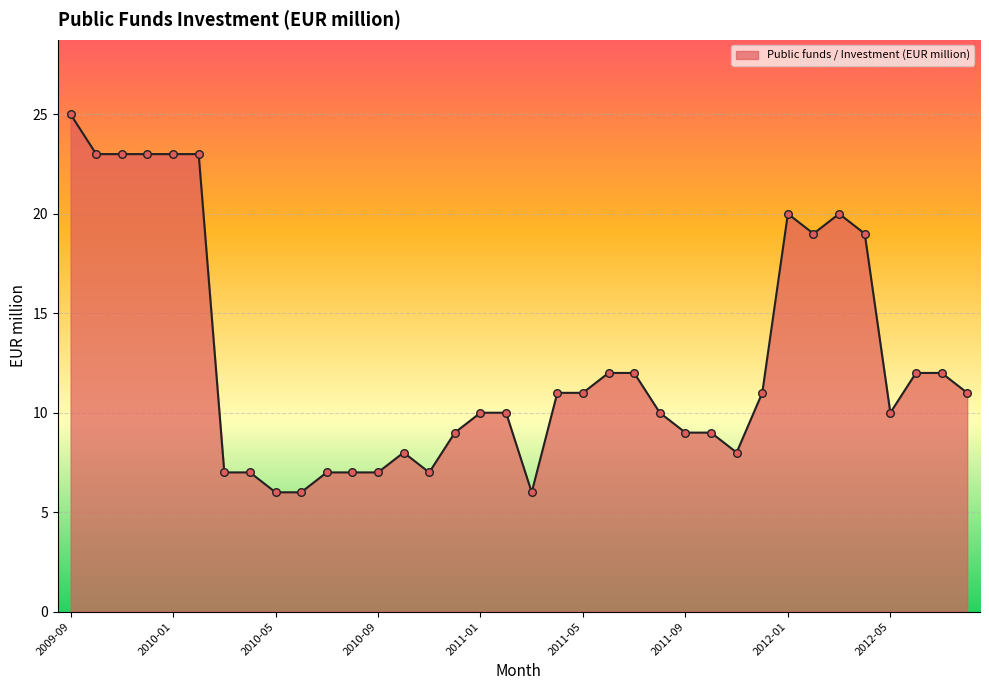

What is the smallest value displayed?

6